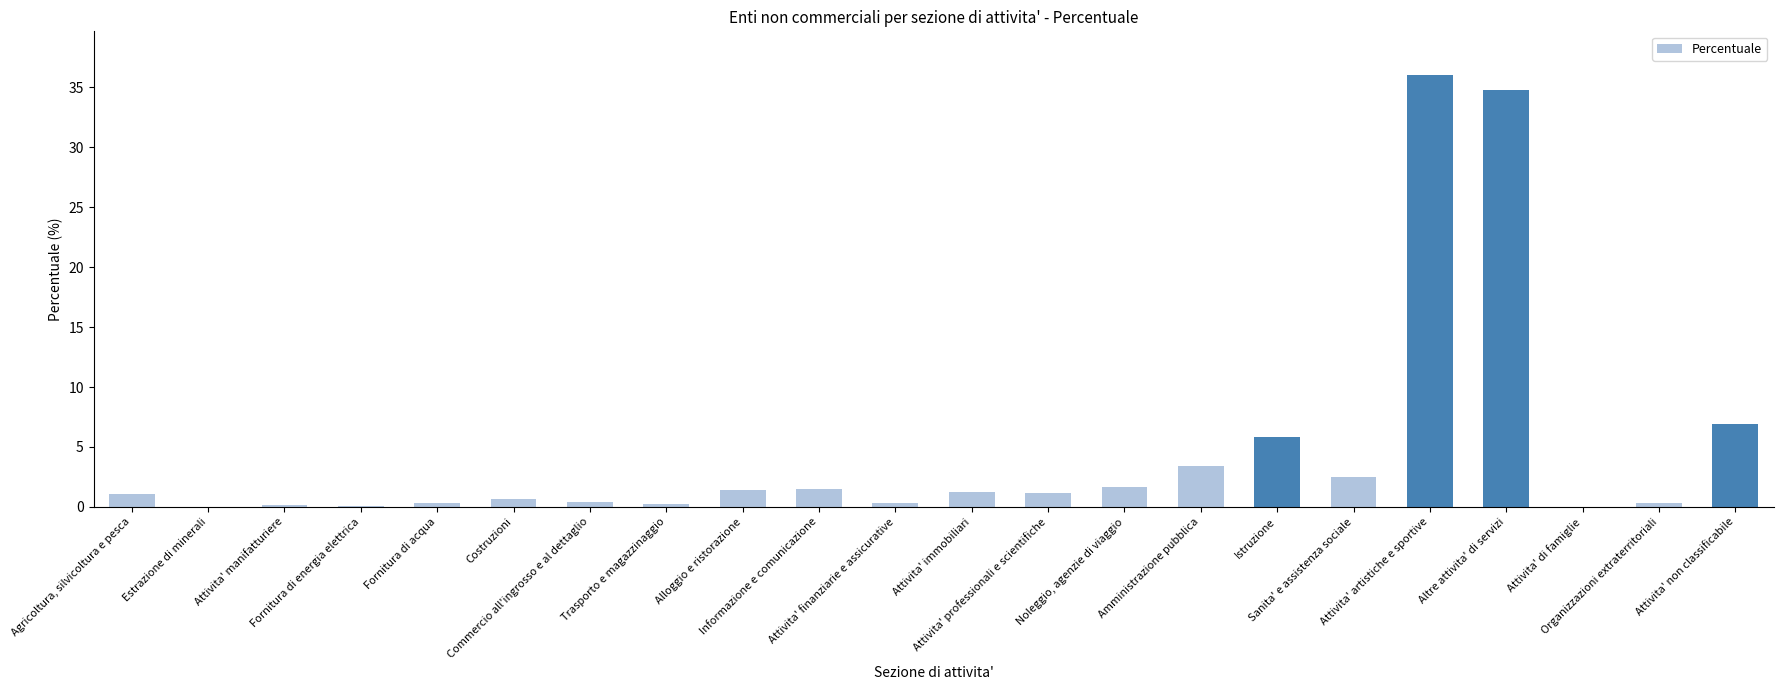

What value does the data have at Costruzioni?

0.7